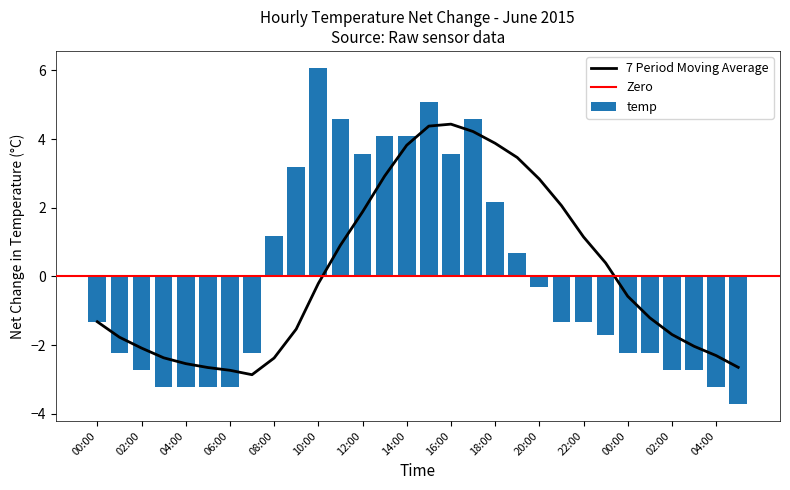

How many negative values are there?

18